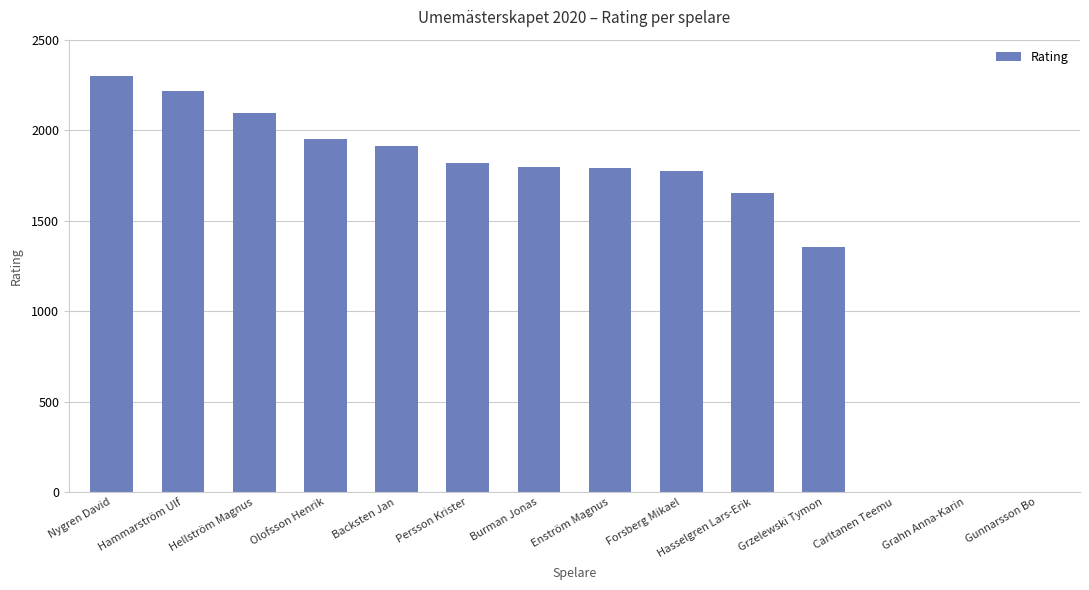

The chart shows a value of 2434 at Burman Jonas. True or false?

False